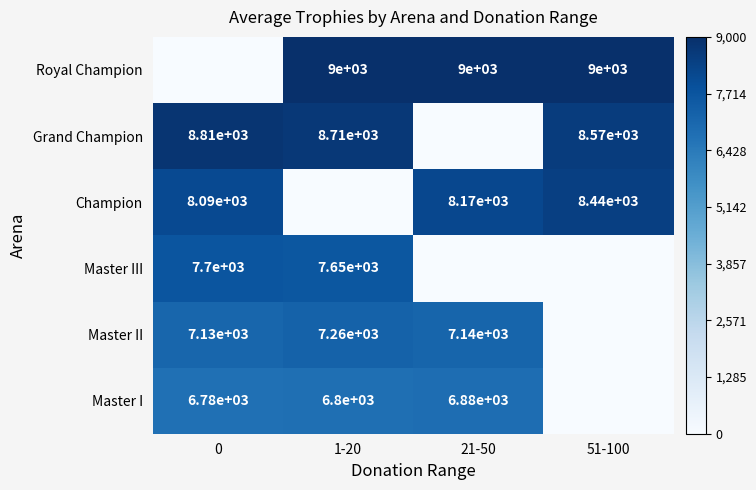

What is the sum of the Master II values at 21-50 and 1-20?

14400